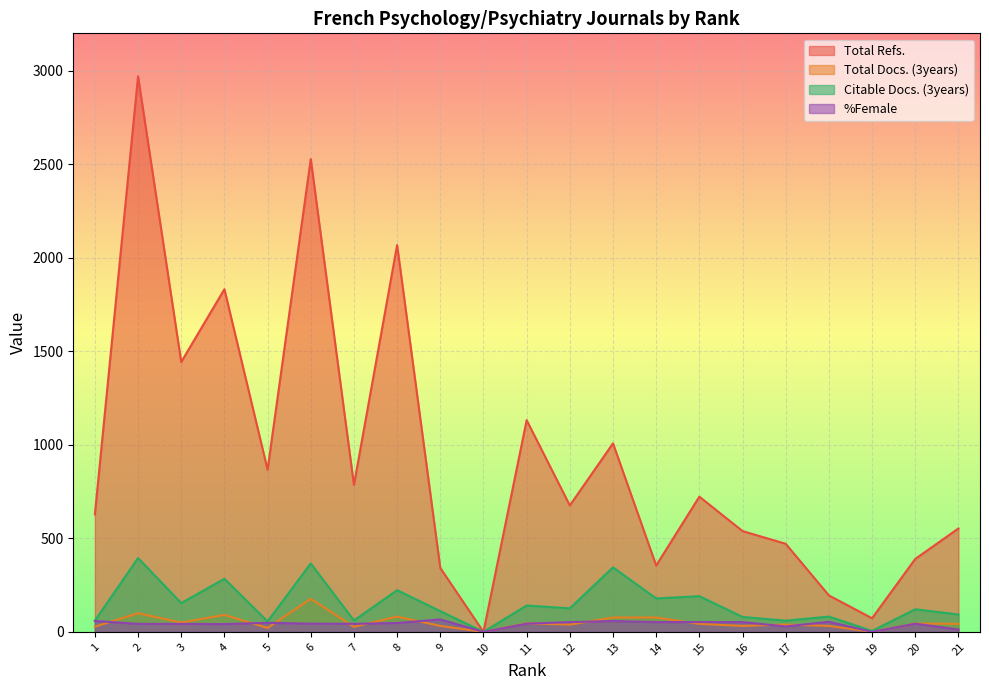

At 12, list the series in order from smallest to largest.

Total Docs. (3years), %Female, Citable Docs. (3years), Total Refs.